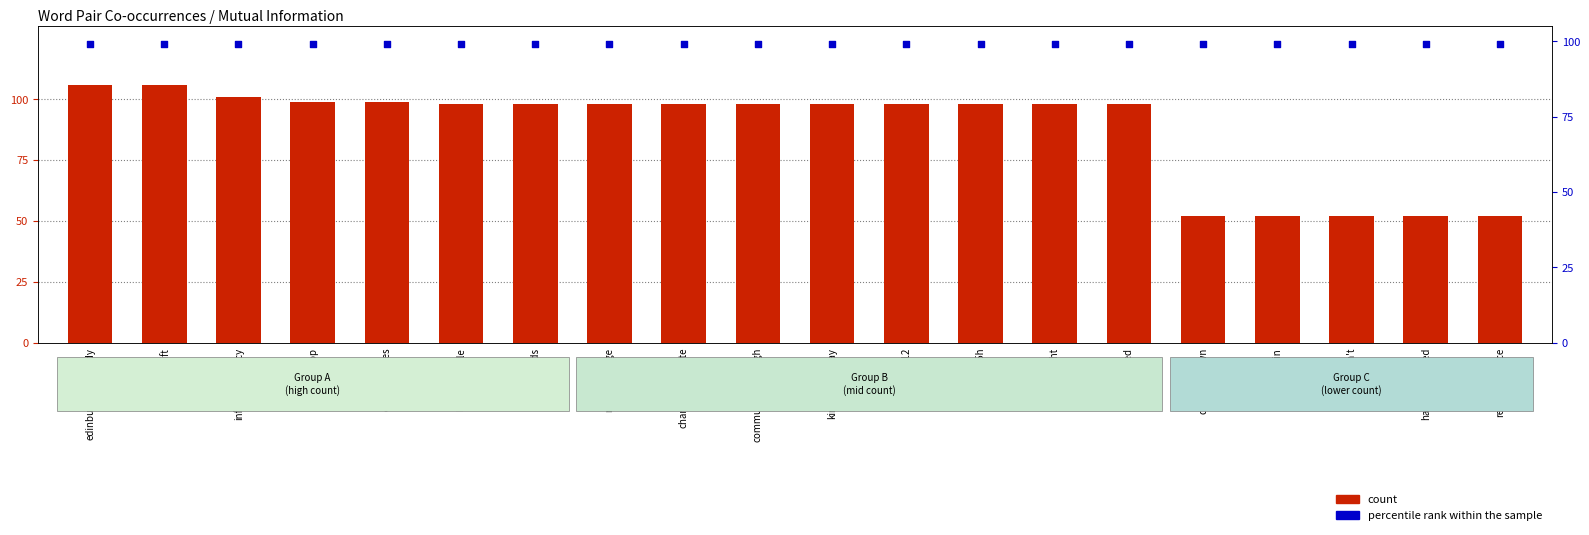

Which series has the largest total across all categories?

percentile rank within the sample